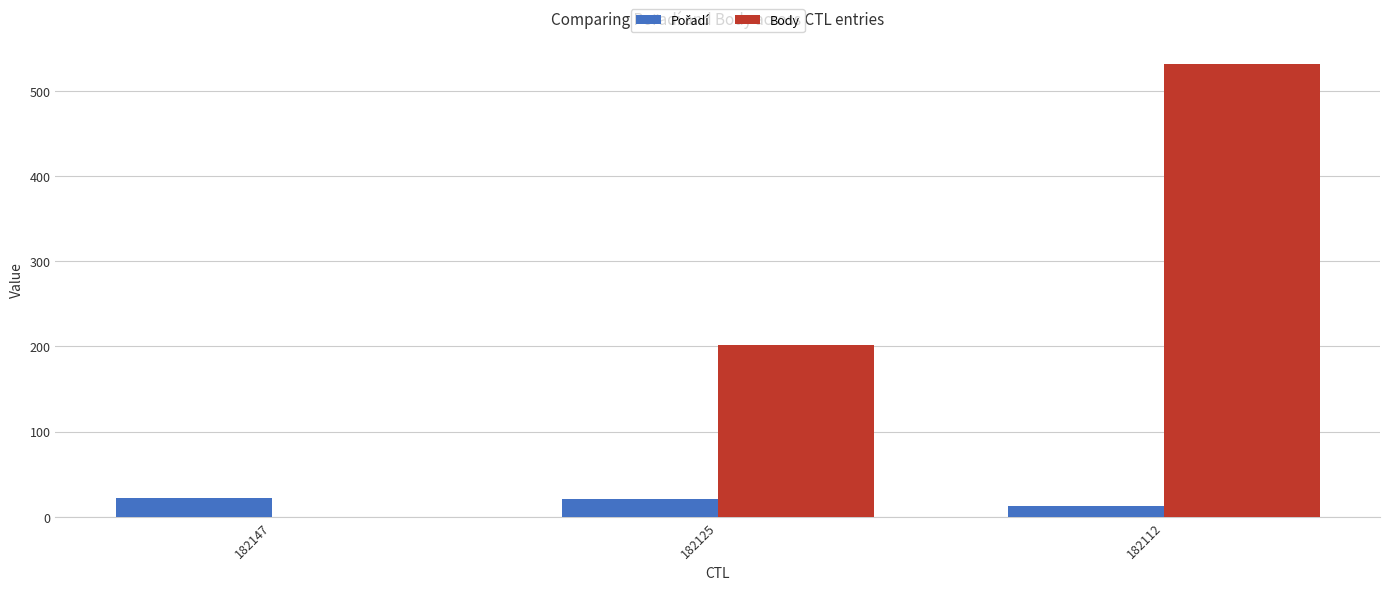

Is it true that Body equals 202 at 182125?

True